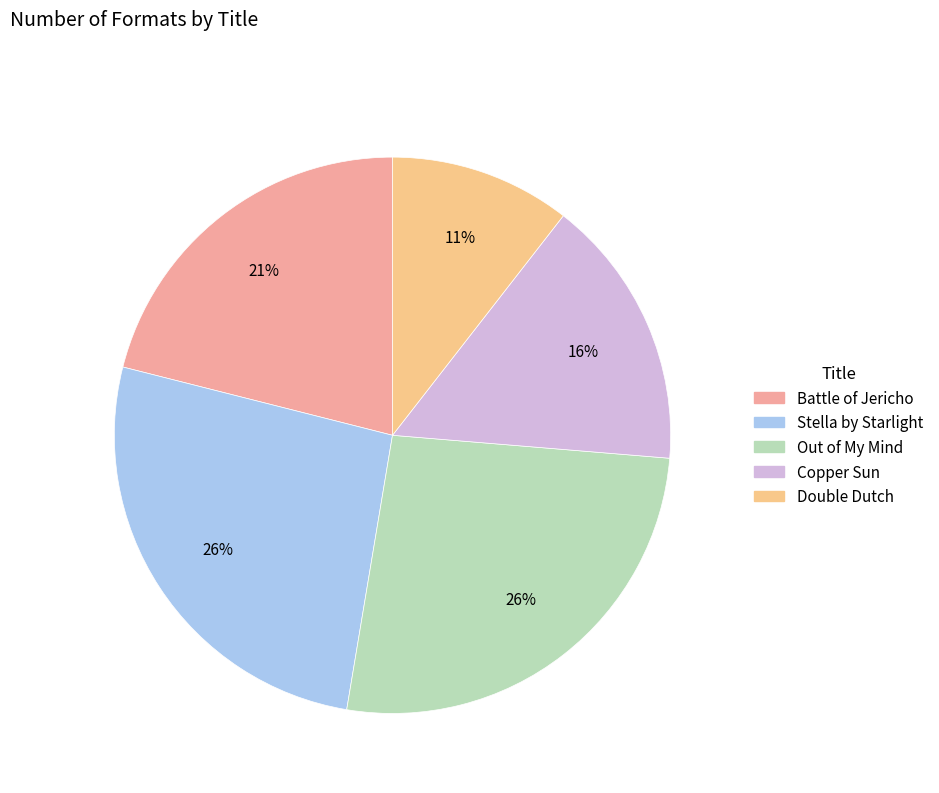

Which has a higher value, Copper Sun or Double Dutch?

Copper Sun